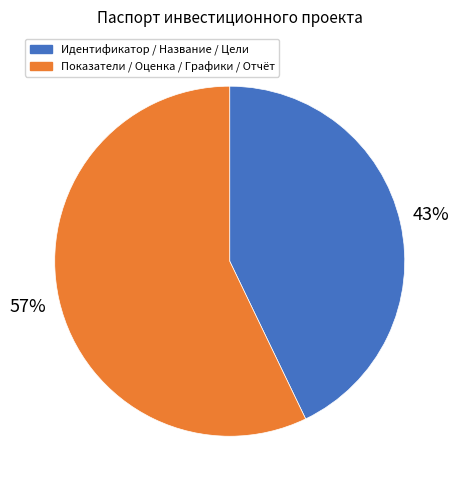

Is there any slice that represents more than half of the pie?

Yes